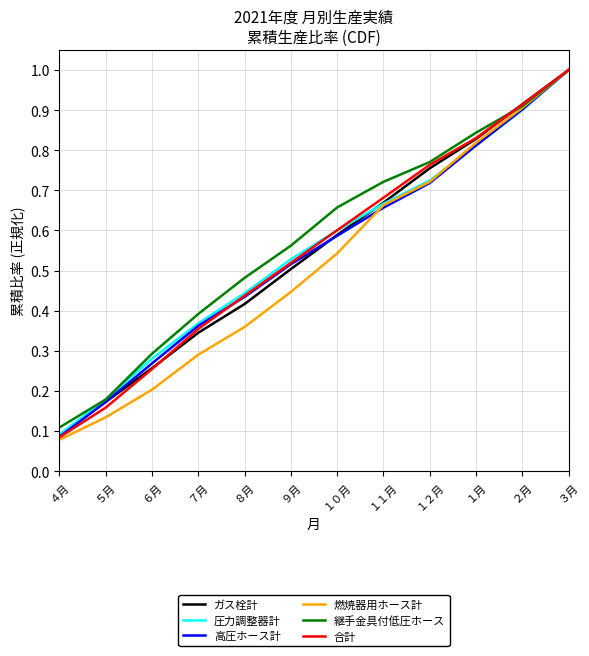

Which label corresponds to the smallest value in the chart?

４月